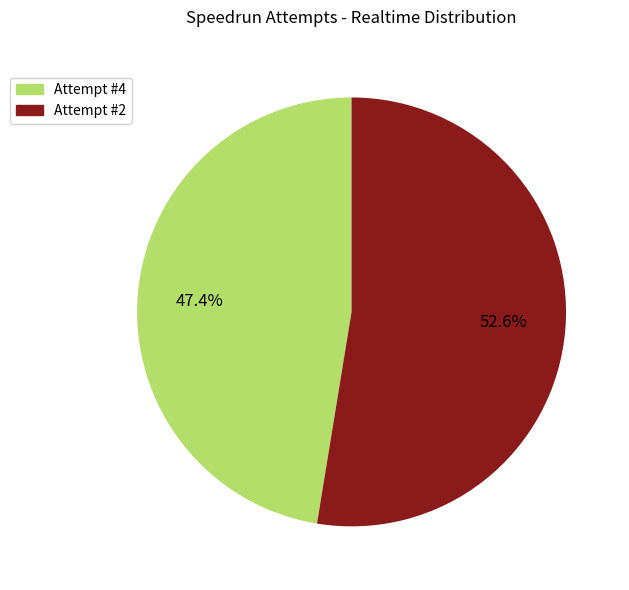

What is the ratio of the value at 52.6% to the value at 47.4%?

1.1